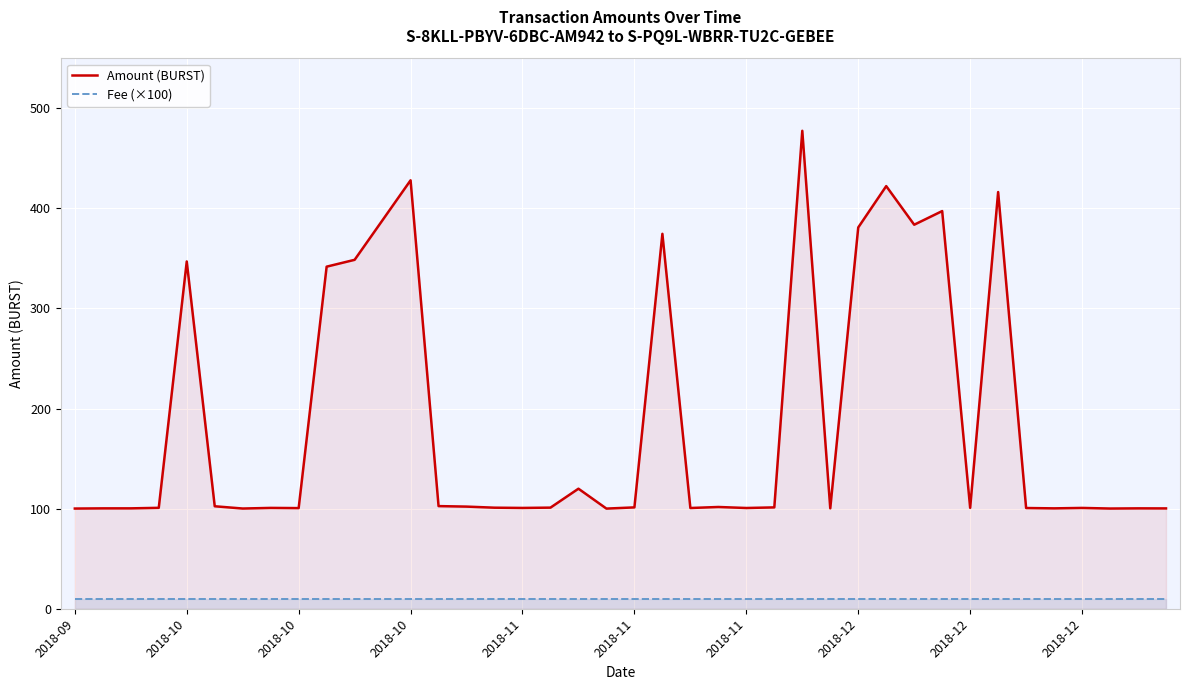

Does the chart display data point markers on the line(s)?

No